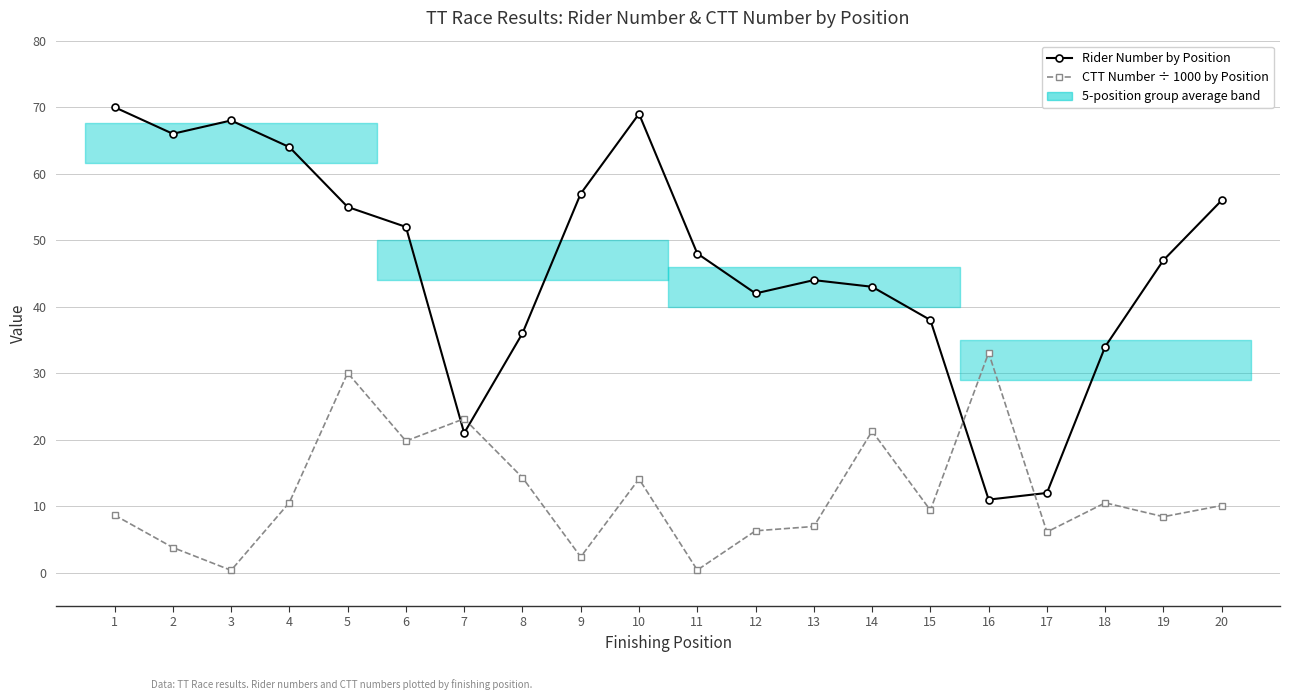

Where is CTT Number ÷ 1000 by Position nearest to the value 16?

8